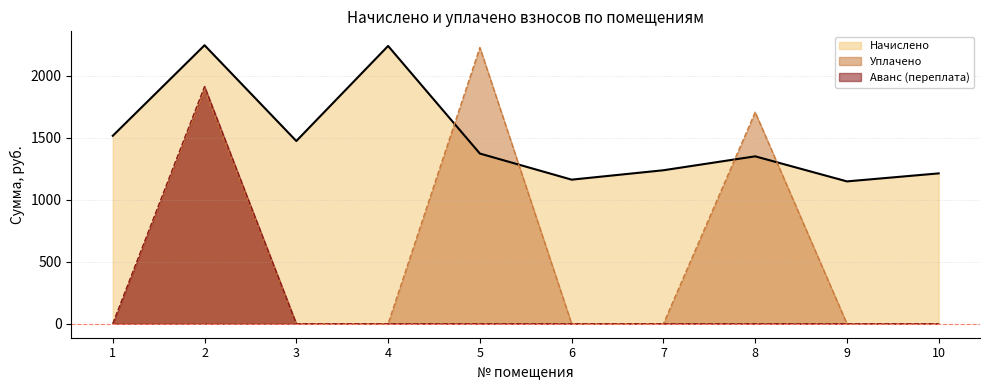

What is the difference between the highest and lowest values at 9?

1147.3